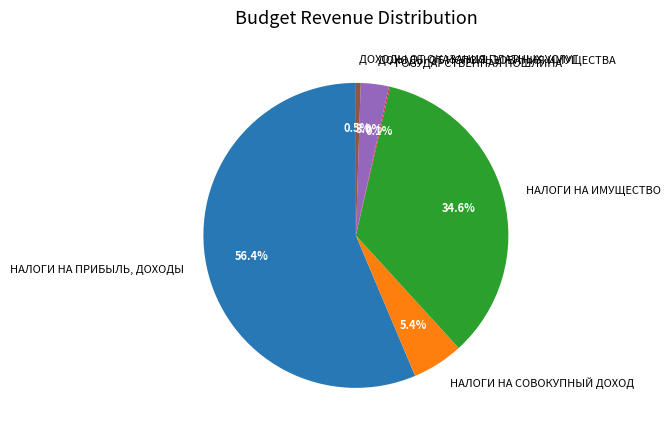

Between ДОХОДЫ ОТ ОКАЗАНИЯ ПЛАТНЫХ УСЛУГ and НАЛОГИ НА ИМУЩЕСТВО, which is larger?

НАЛОГИ НА ИМУЩЕСТВО